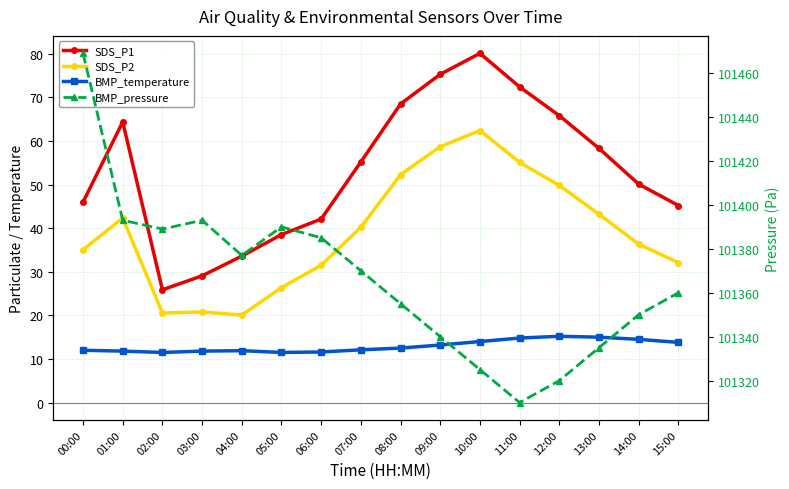

Reading left to right, list all the values displayed in this chart.

SDS_P1: 00:00=46.0	01:00=64.4	02:00=25.9	03:00=29.1	04:00=33.6	05:00=38.5	06:00=42.1	07:00=55.2	08:00=68.5	09:00=75.3	10:00=80.1	11:00=72.4	12:00=65.8	13:00=58.3	14:00=50.1	15:00=45.2
SDS_P2: 00:00=35.1	01:00=42.3	02:00=20.5	03:00=20.8	04:00=20.1	05:00=26.4	06:00=31.5	07:00=40.2	08:00=52.3	09:00=58.7	10:00=62.4	11:00=55.1	12:00=49.8	13:00=43.2	14:00=36.3	15:00=32.1
BMP_temperature: 00:00=12.0	01:00=11.8	02:00=11.5	03:00=11.8	04:00=11.9	05:00=11.5	06:00=11.6	07:00=12.1	08:00=12.5	09:00=13.2	10:00=14.0	11:00=14.8	12:00=15.2	13:00=15.0	14:00=14.5	15:00=13.8
BMP_pressure: 00:00=101469.0	01:00=101393.0	02:00=101389.0	03:00=101393.0	04:00=101377.0	05:00=101390.0	06:00=101385.0	07:00=101370.0	08:00=101355.0	09:00=101340.0	10:00=101325.0	11:00=101310.0	12:00=101320.0	13:00=101335.0	14:00=101350.0	15:00=101360.0